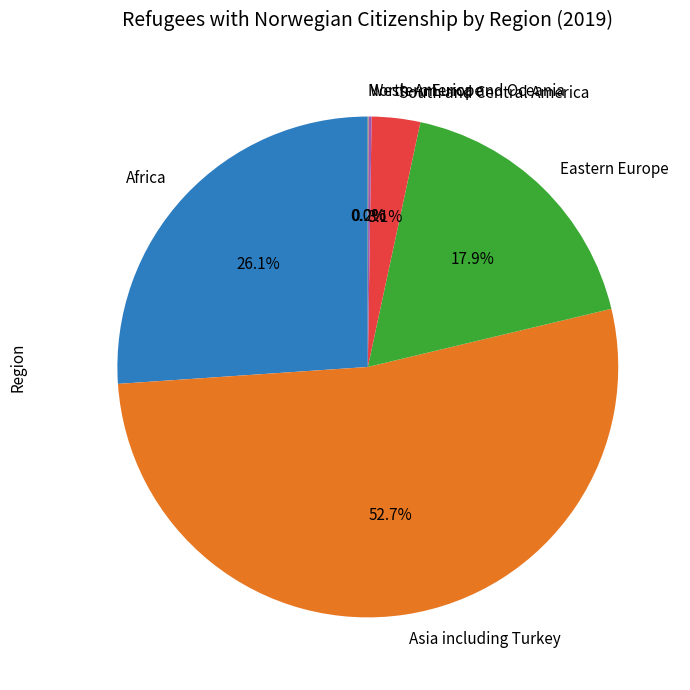

Which slice is the largest?

Asia including Turkey